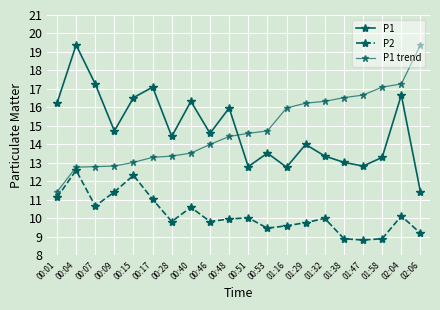

Which series has the largest range (max minus min)?

P1